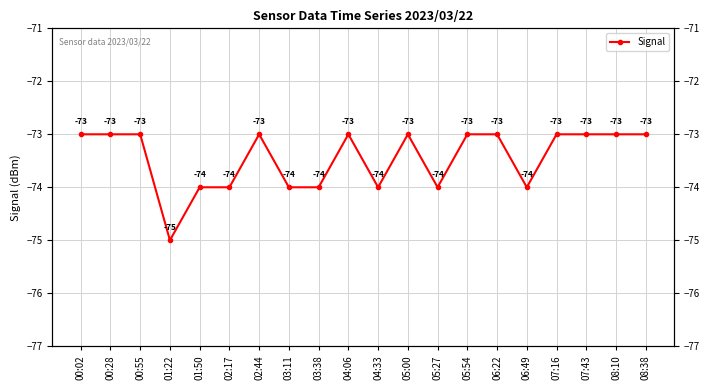

The chart shows a value of -122 at 00:28. True or false?

False